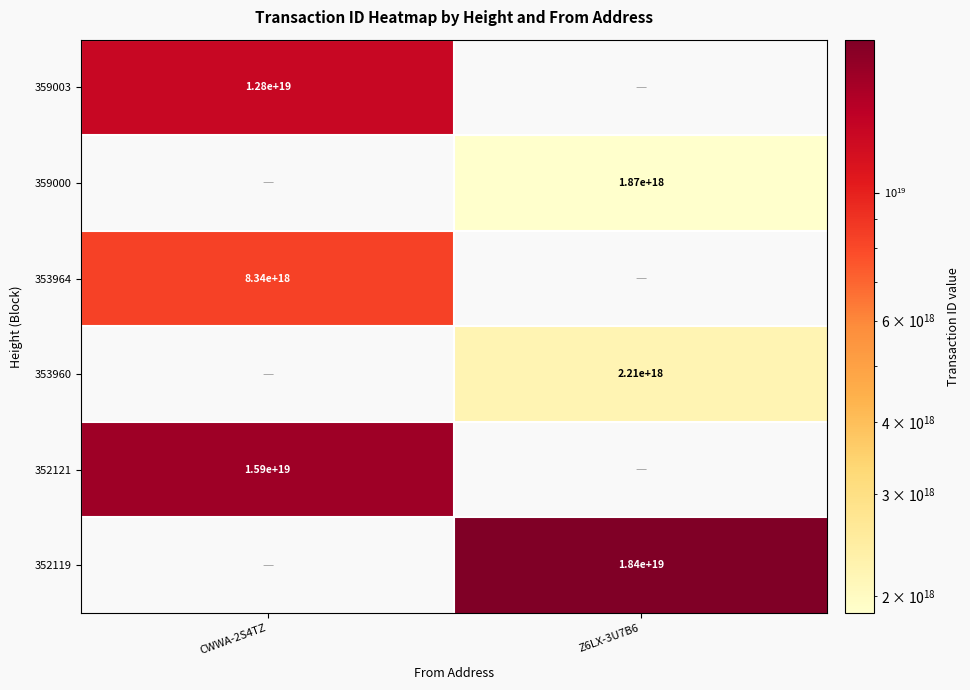

The value of 352121 at CWWA-2S4TZ is 21009625699756109824. True or false?

False